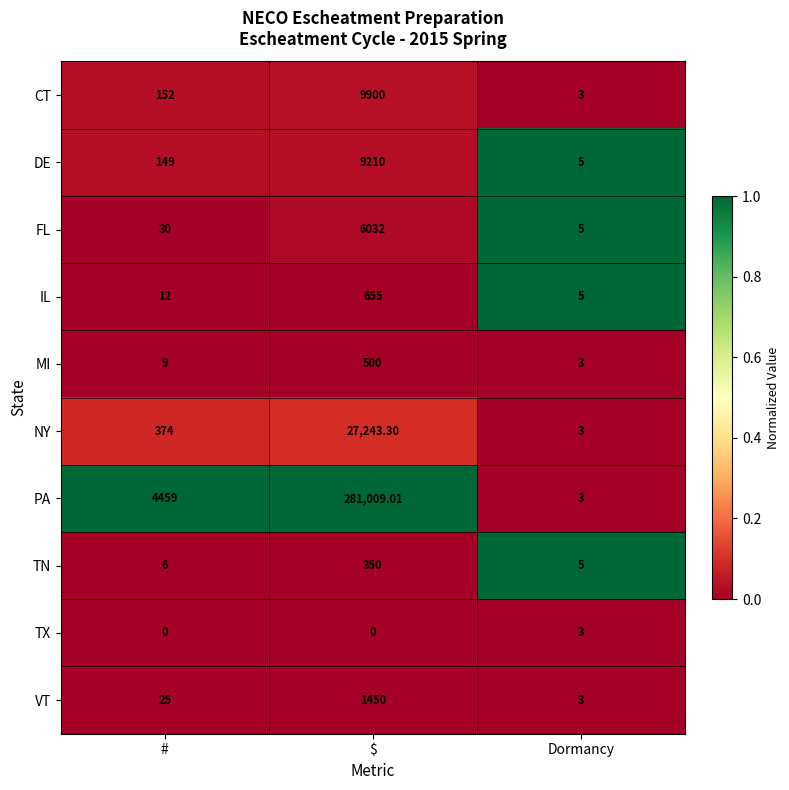

Which category has the lowest value in the MI series?

Dormancy